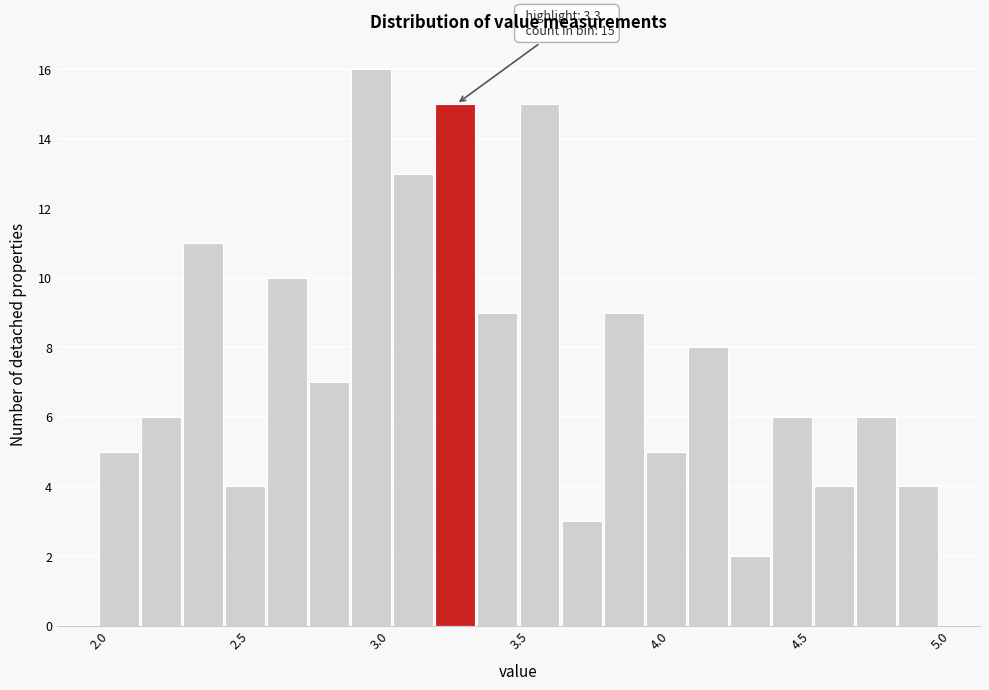

Around what value on the x-axis is the tallest bar? Give the approximate position of its centre, as read against the axis.

2.95